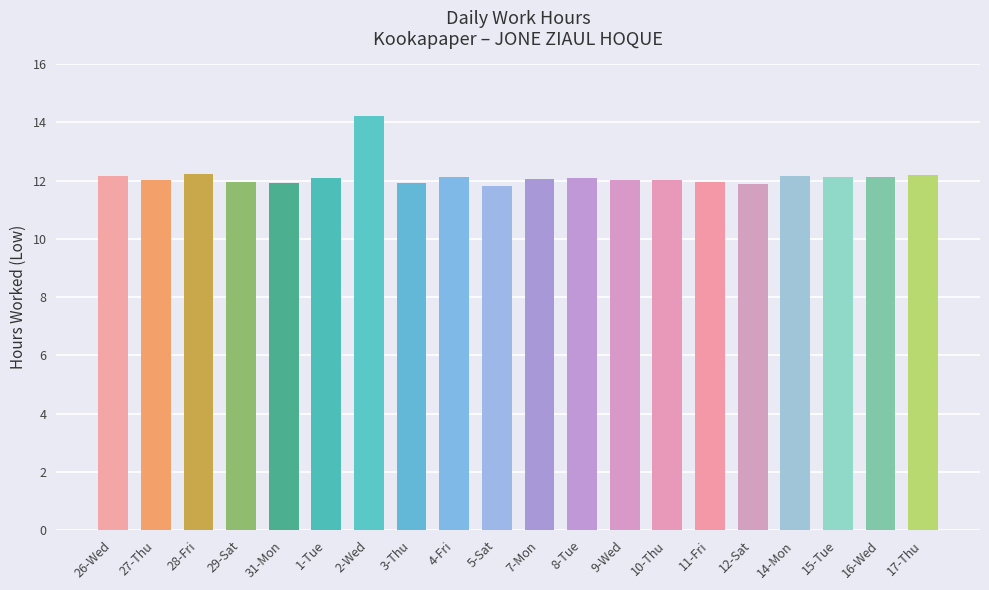

What is the sum of the values at 2-Wed and 17-Thu?

26.4